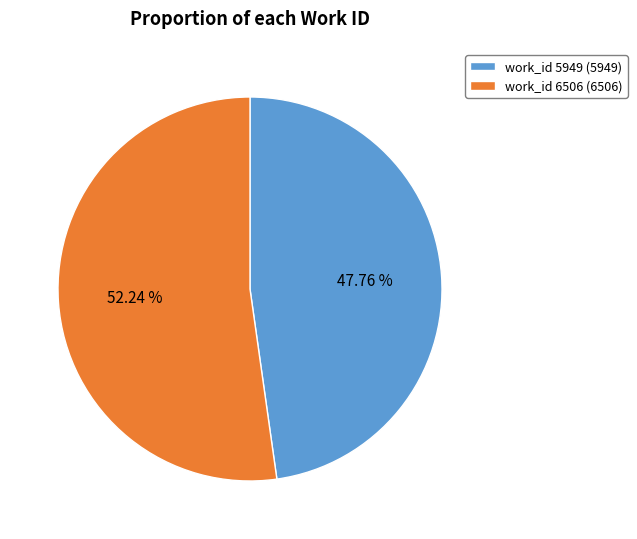

What is the ratio of the value at work_id 6506 to the value at work_id 5949?

1.1